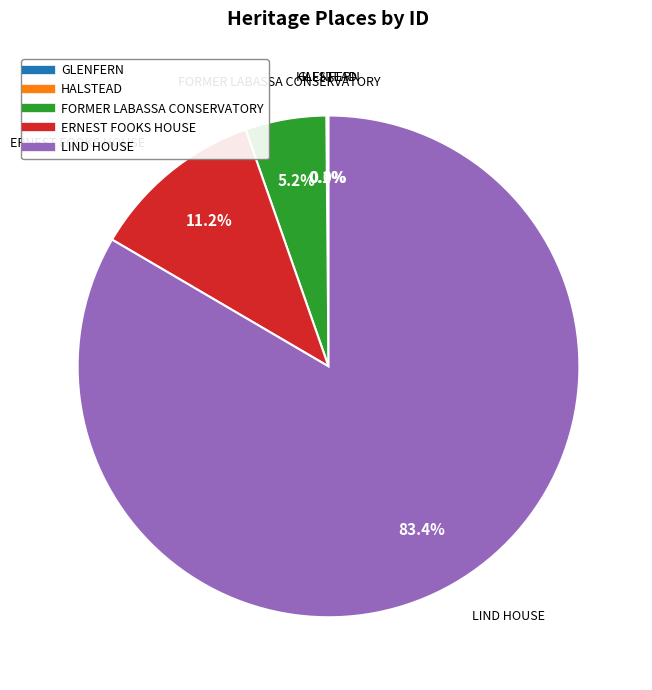

Which slice is the largest?

LIND HOUSE